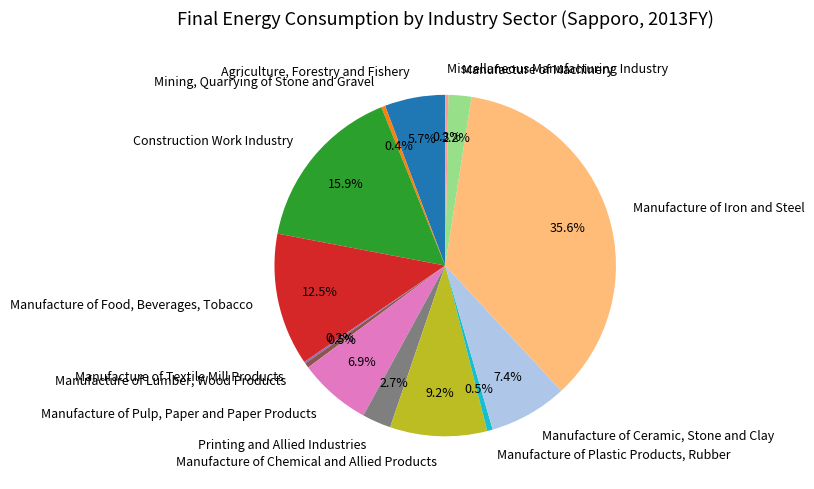

Combined, what portion of the pie is Manufacture of Plastic Products, Rubber and Manufacture of Pulp, Paper and Paper Products?

7.4%